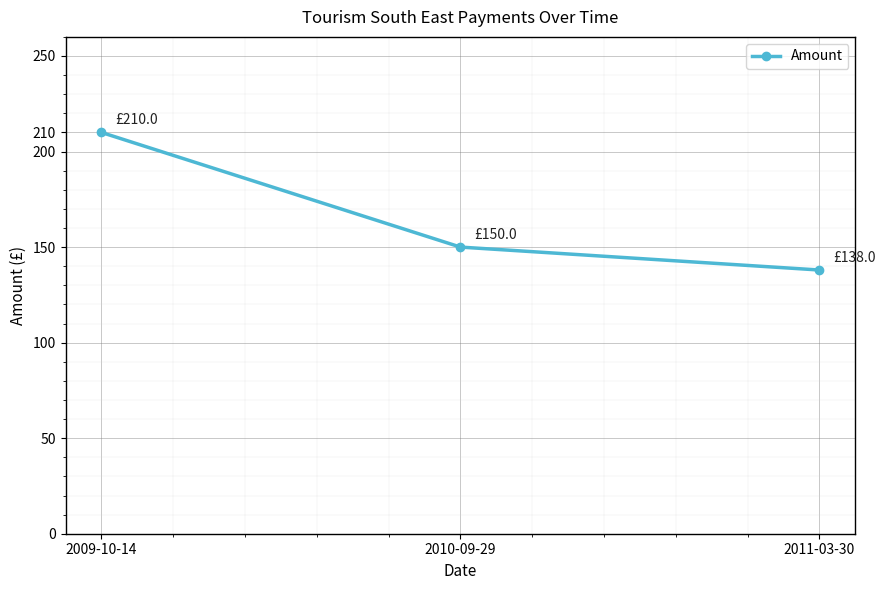

What position from the right is 2009-10-14?

3